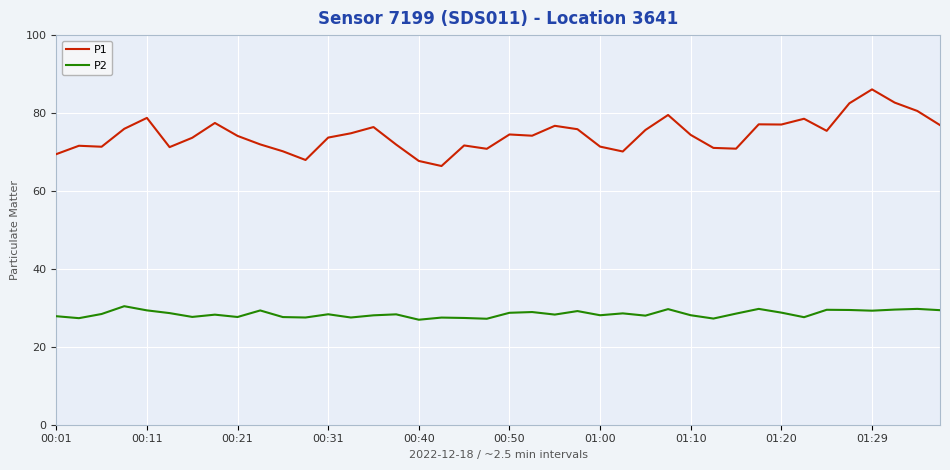

Which series has the widest spread of values?

P1